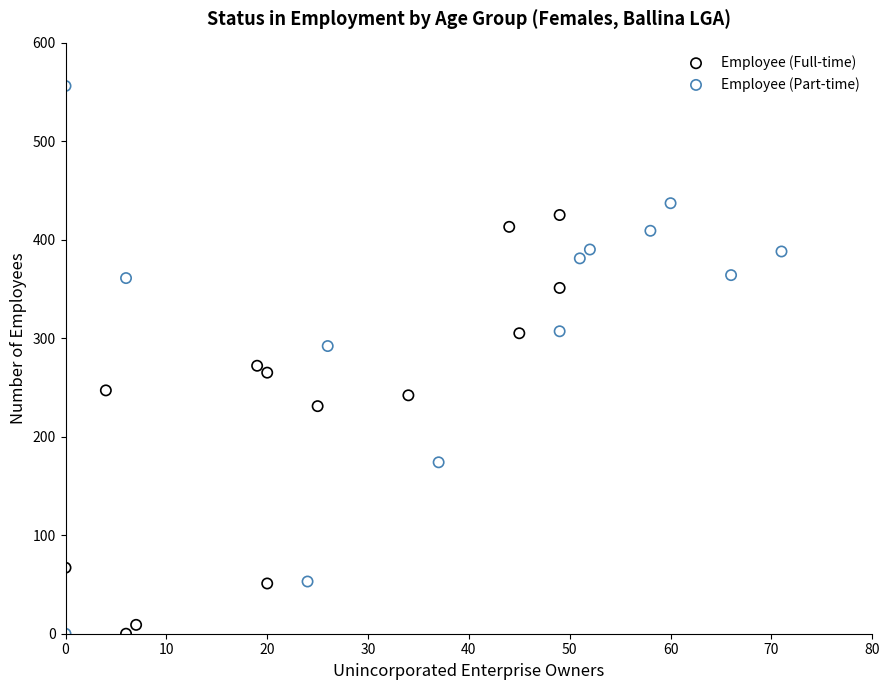

Which series contains the highest Y value?

Employee (Part-time)